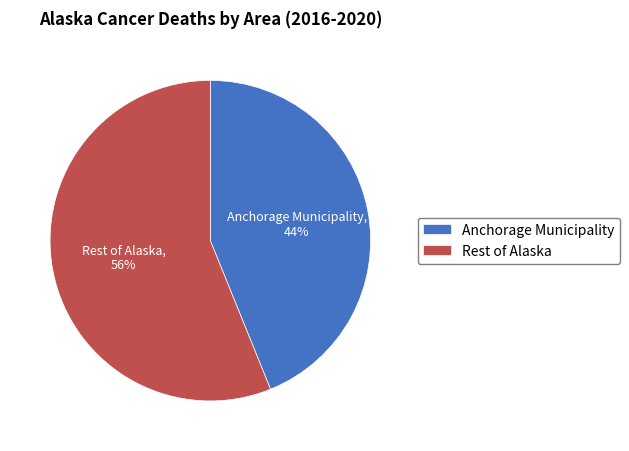

The Anchorage Municipality slice represents 44% of the pie. True or false?

True